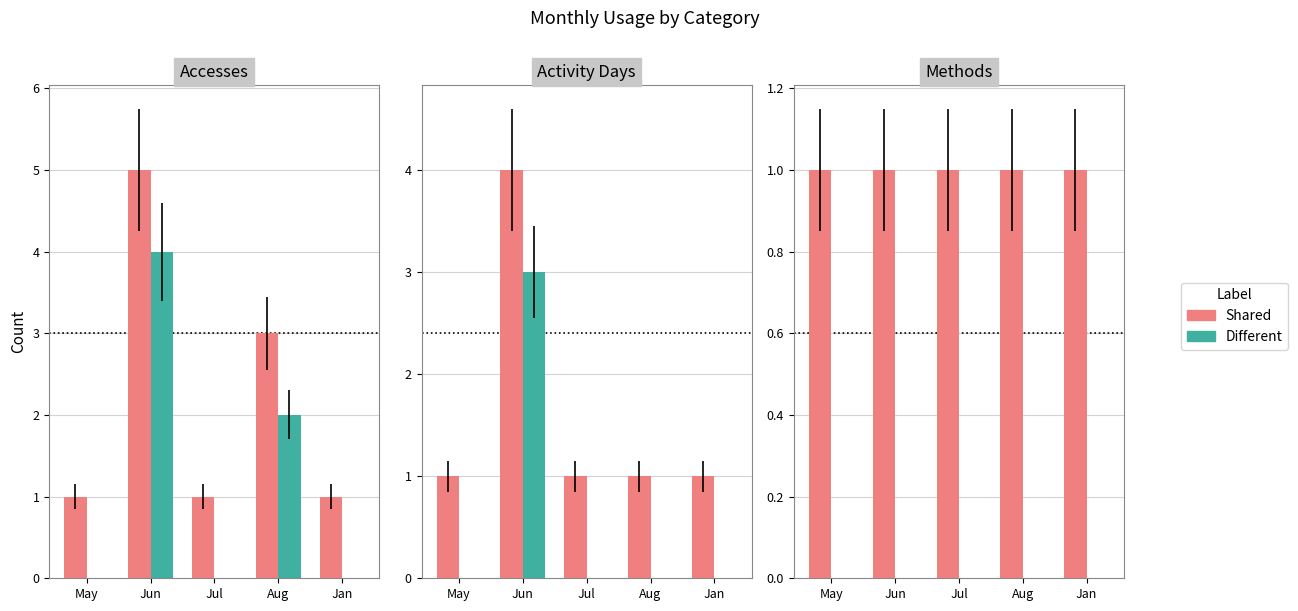

What are all the series names shown in the legend?

Shared, Different